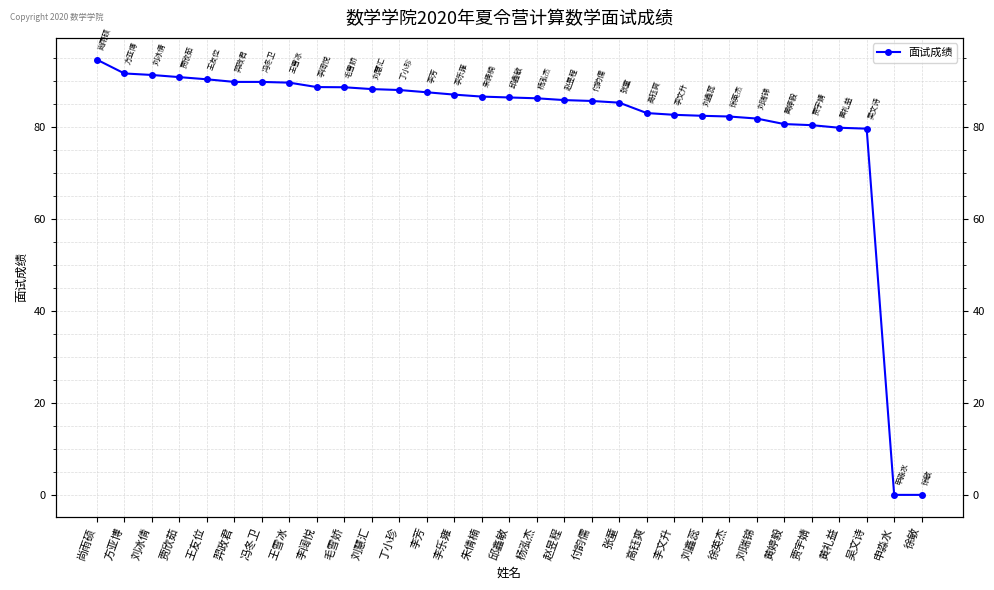

How many lines are shown in the chart?

1